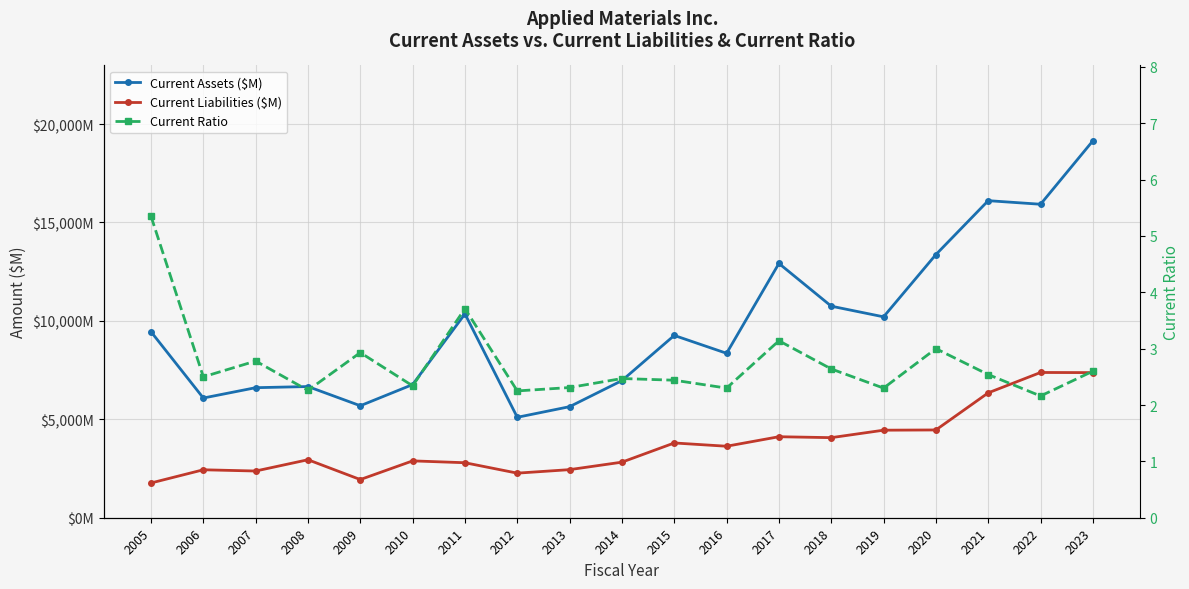

What is the value of the Current Assets ($M) point at the 10th from the left?

6967.0